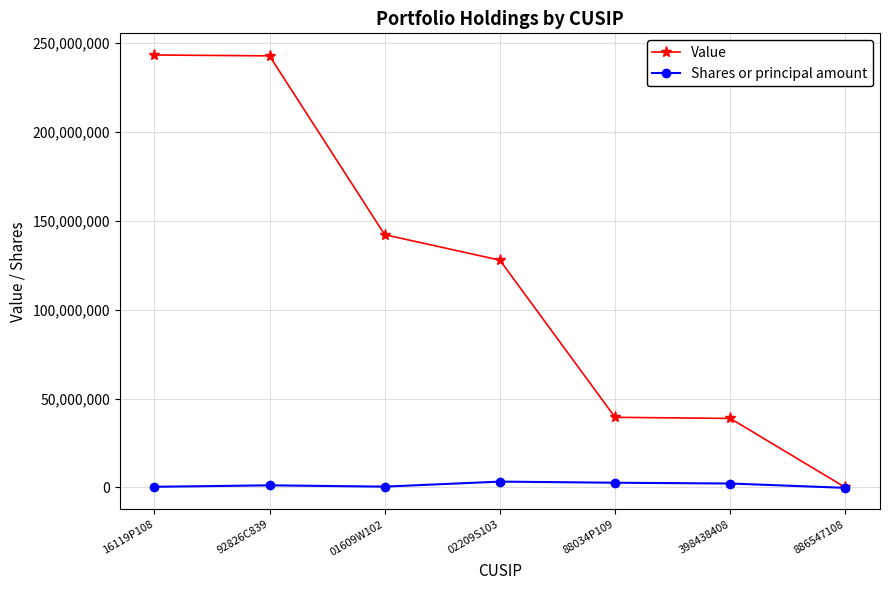

True or false: Value has more than 2 points higher than both neighbors.

False